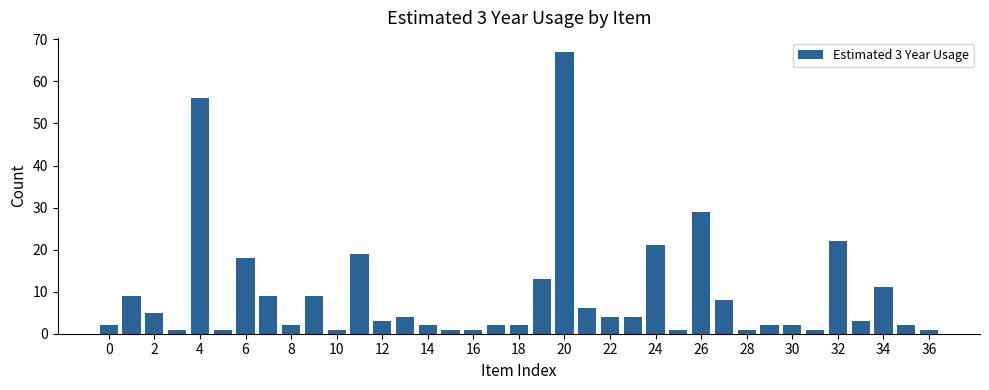

What is the value of the 31st bar from the left?

2